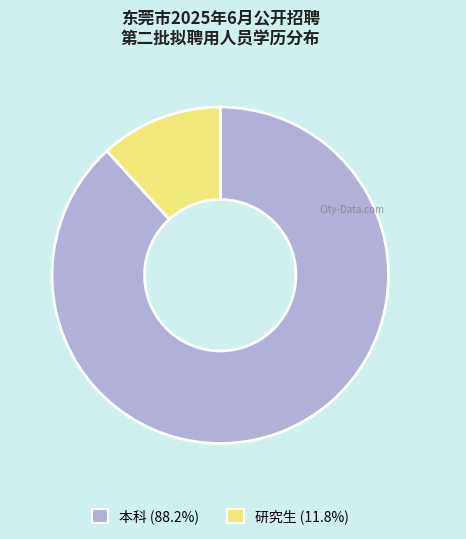

Which slice is the smallest?

研究生